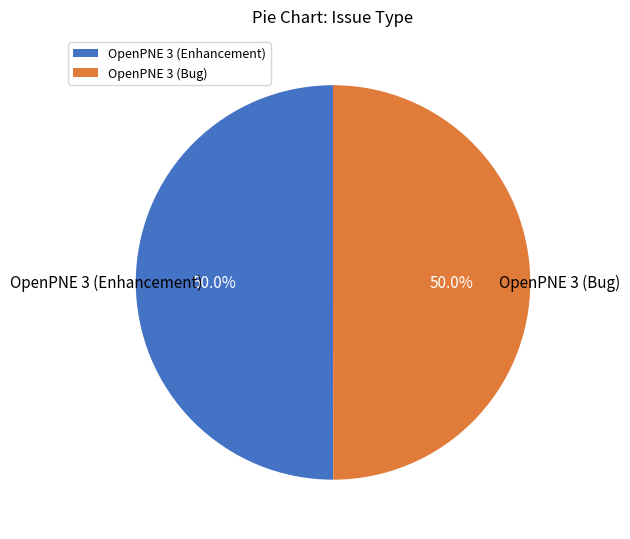

Do OpenPNE 3 (Bug) and OpenPNE 3 (Enhancement) together represent more than half of the pie?

Yes